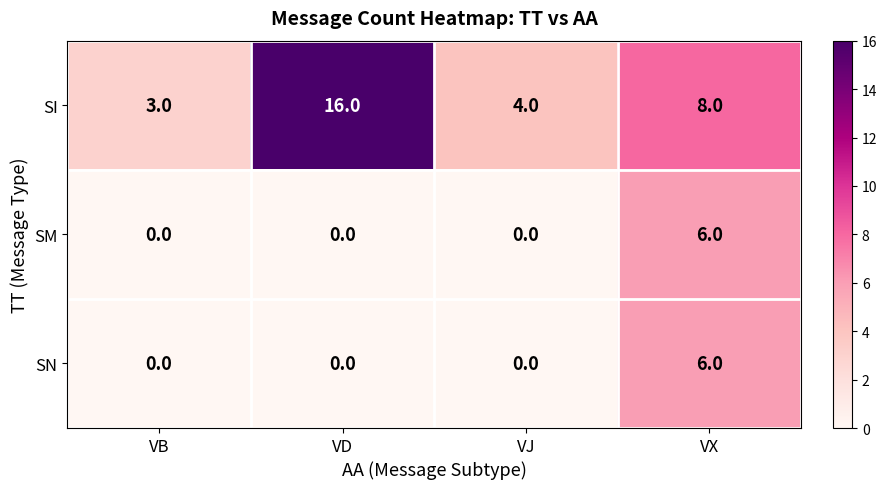

Reading right to left, extract all data points from this chart.

SI: VX=8	VJ=4	VD=16	VB=3
SM: VX=6	VJ=0	VD=0	VB=0
SN: VX=6	VJ=0	VD=0	VB=0